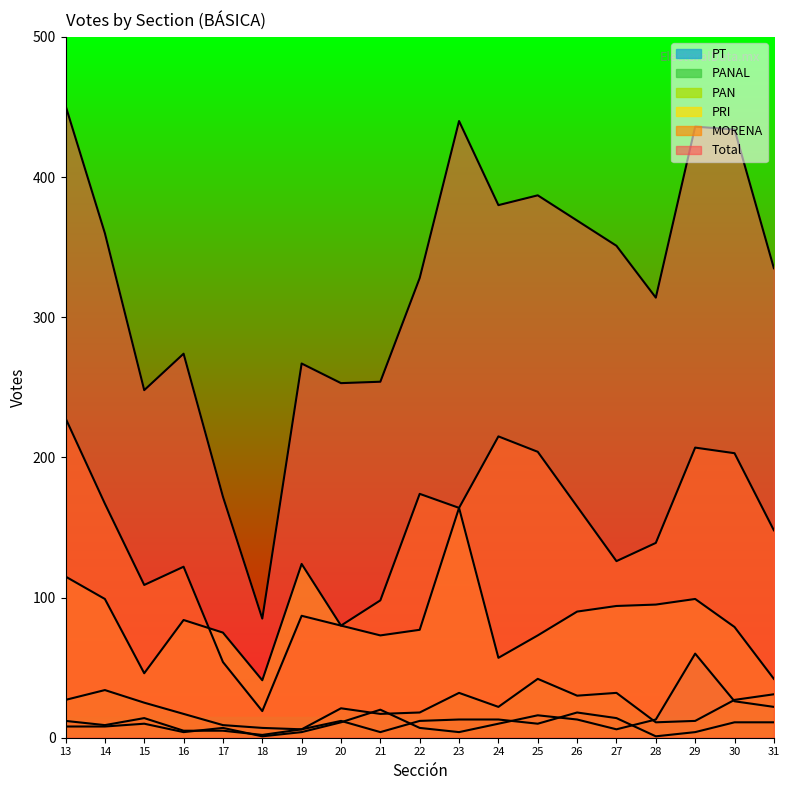

What is the average value of the PAN series?

22